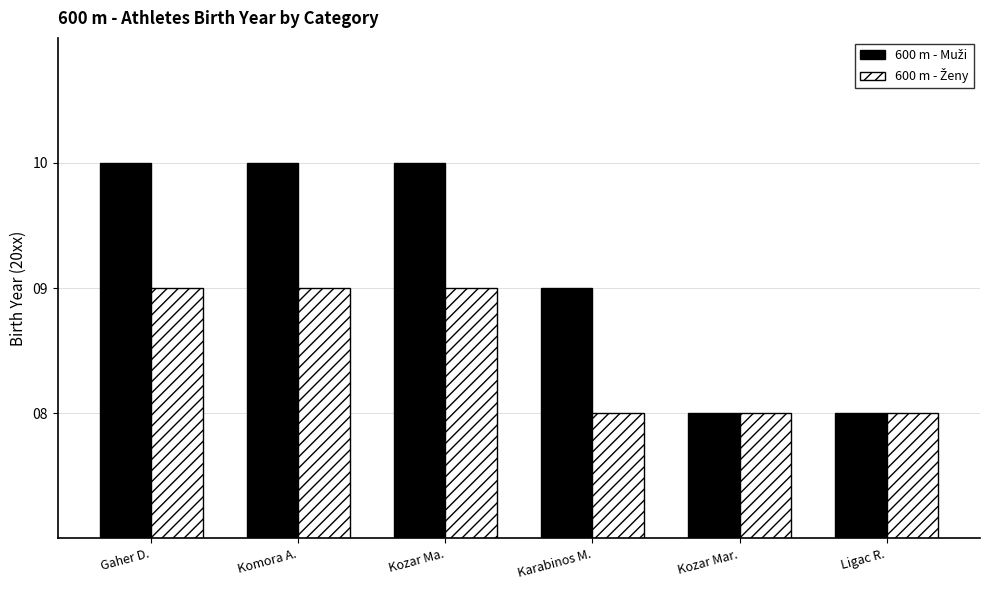

What is the maximum value shown in the chart?

10